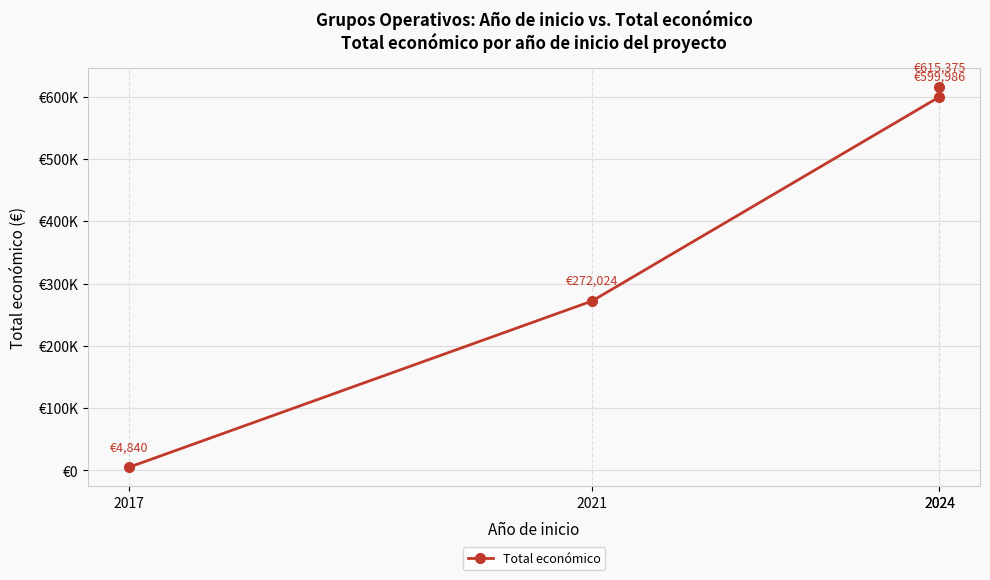

What is the greatest value displayed?

615375